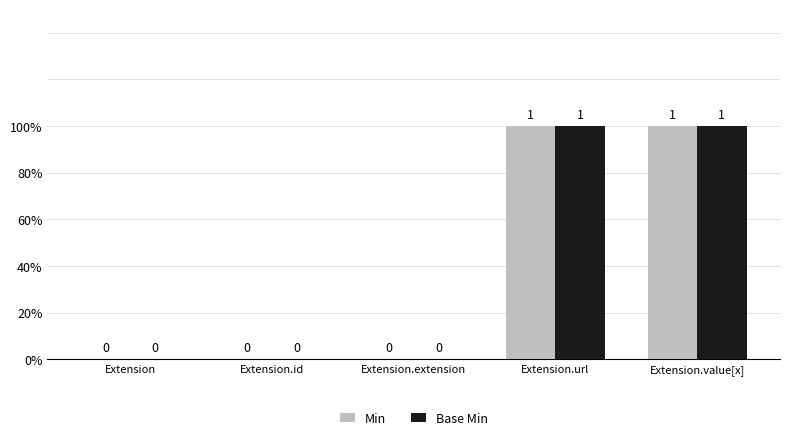

What position from the right is Extension.id?

4